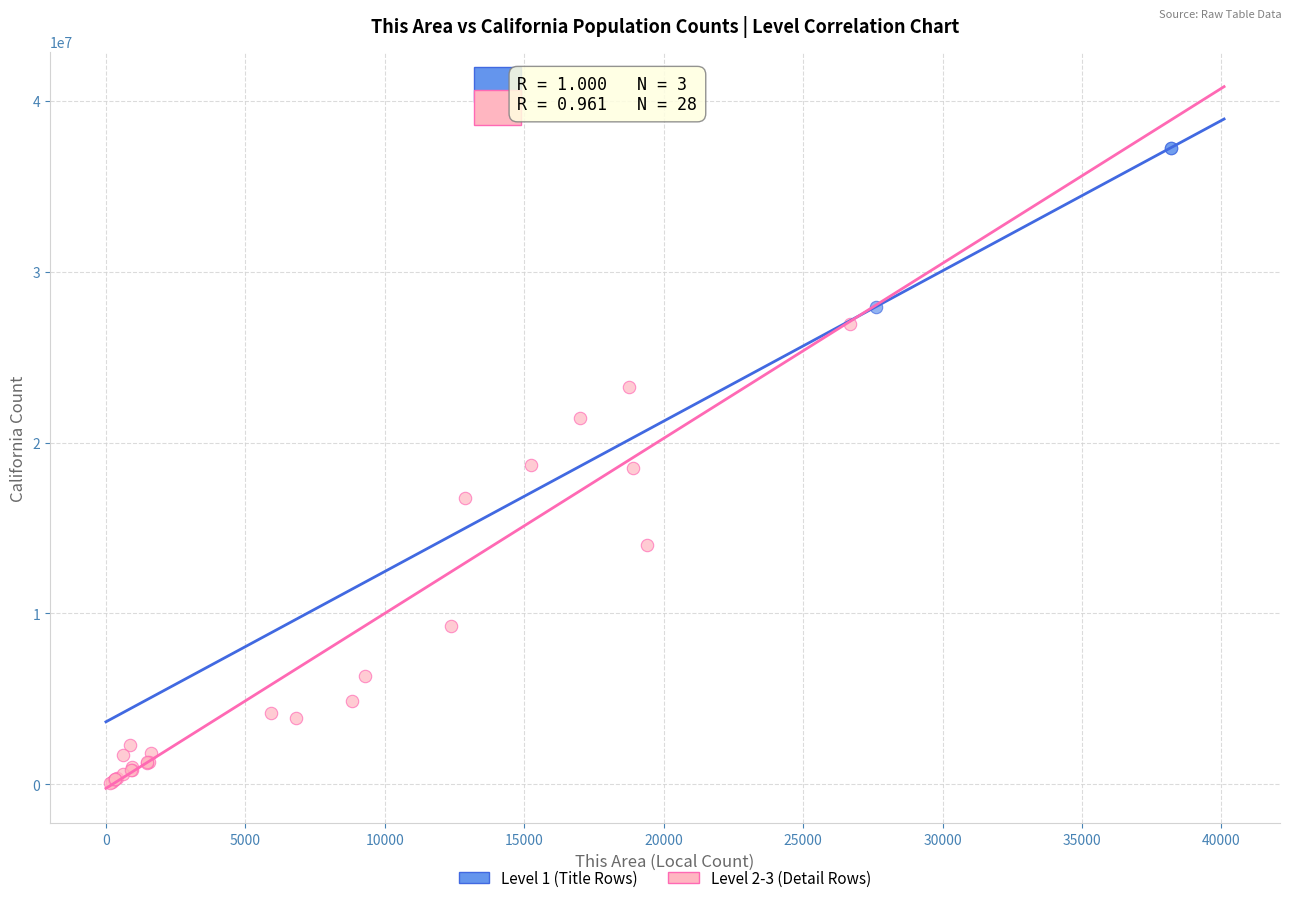

What are all the series names shown in the legend?

Level 1 (Title Rows), Level 2-3 (Detail Rows)